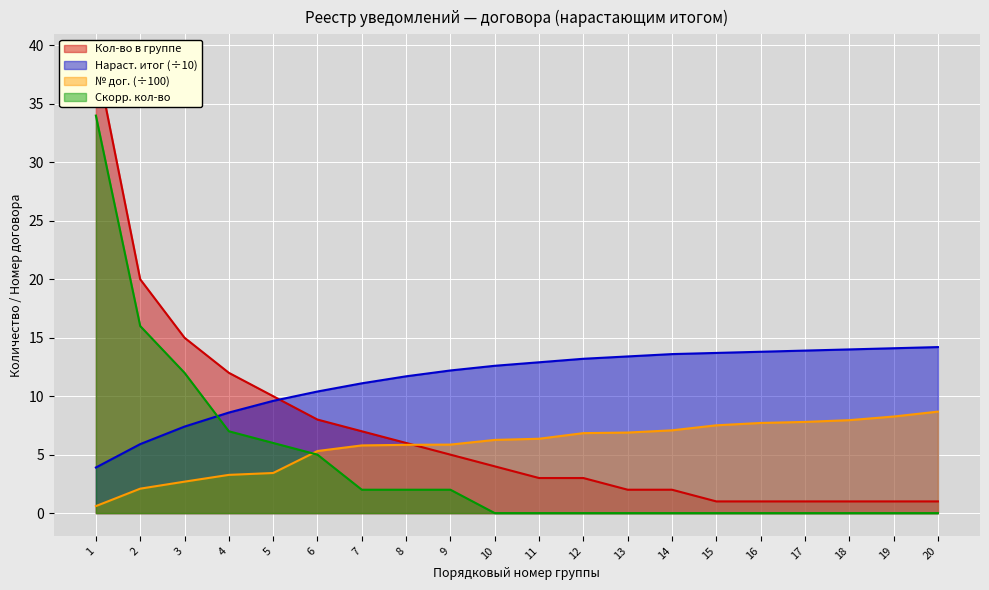

Reading left to right, extract all data points from this chart.

1=39	2=20	3=15	4=12	5=10	6=8	7=7	8=6	9=5	10=4	11=3	12=3	13=2	14=2	15=1	16=1	17=1	18=1	19=1	20=1